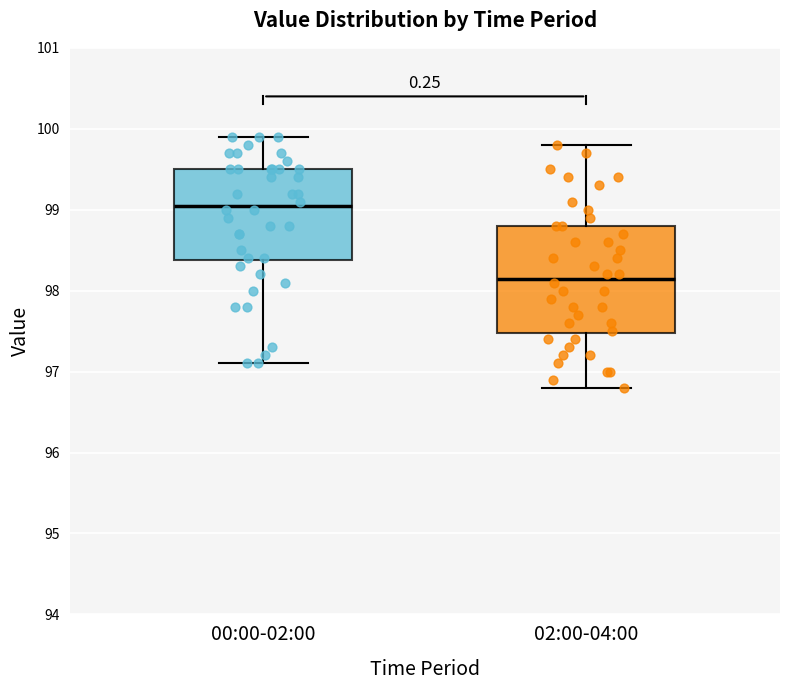

Which box has the lowest median line?

02:00-04:00